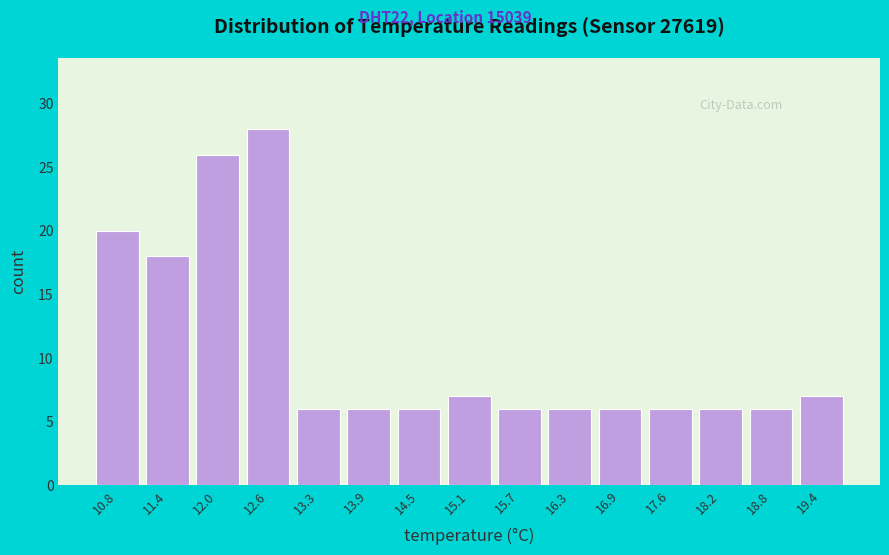

Reading left to right, transcribe this chart: for each bar, give the range it covers on the x-axis and its height. Neither the bar edges nor the heights are printed on the chart, so give them approximately, as read against the axes.

10.5 to 11.1: 20
11.1 to 11.7: 18
11.7 to 12.3: 26
12.3 to 13.0: 28
13.0 to 13.6: 6
13.6 to 14.2: 6
14.2 to 14.8: 6
14.8 to 15.4: 7
15.4 to 16.0: 6
16.0 to 16.6: 6
16.6 to 17.2: 6
17.2 to 17.9: 6
17.9 to 18.5: 6
18.5 to 19.1: 6
19.1 to 19.7: 7